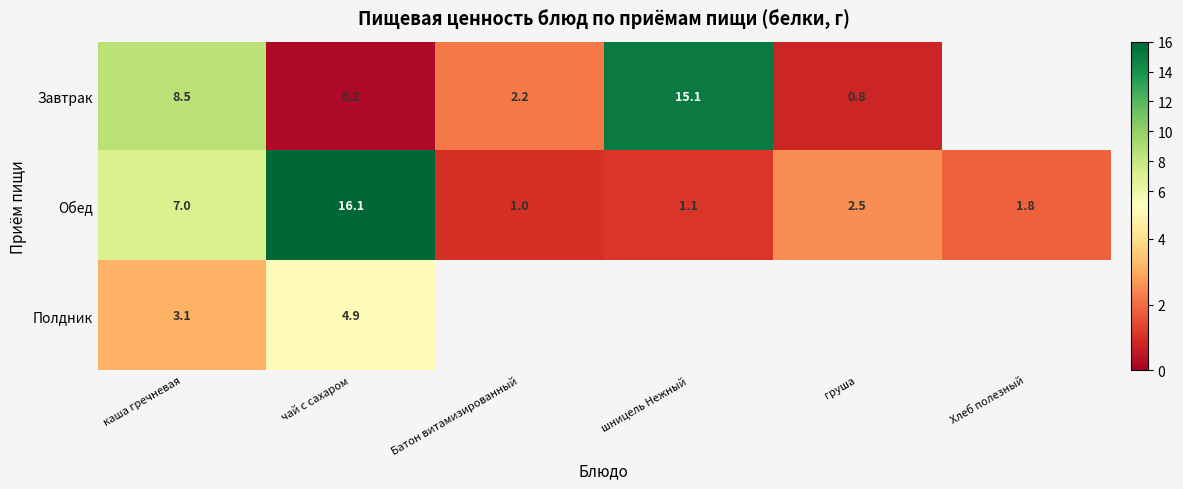

Which series changed the most between каша гречневая and чай с сахаром?

Обед